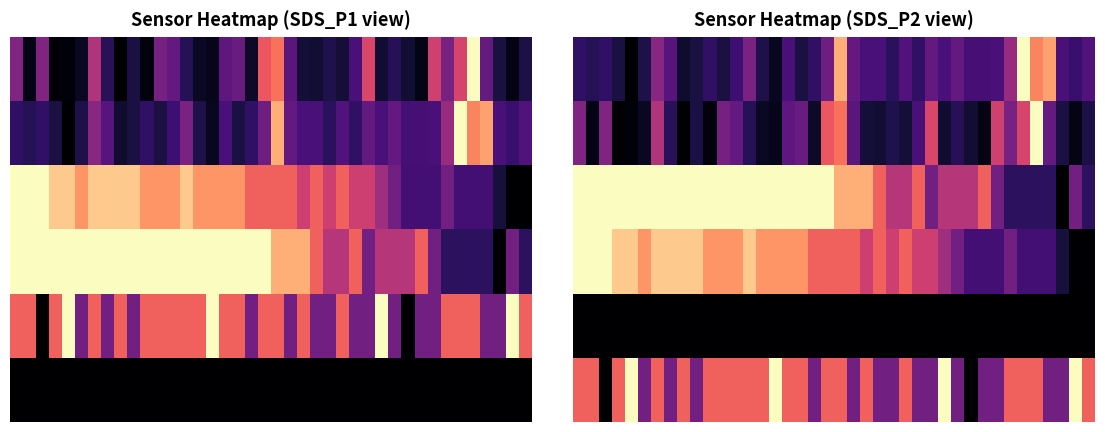

What is the difference between the highest and lowest values at 21?

0.8